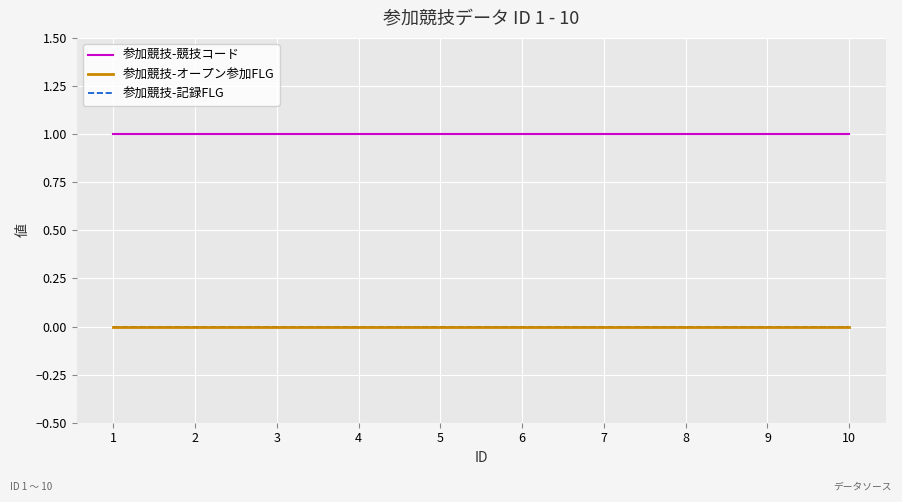

Which series has the largest total across all categories?

参加競技-競技コード